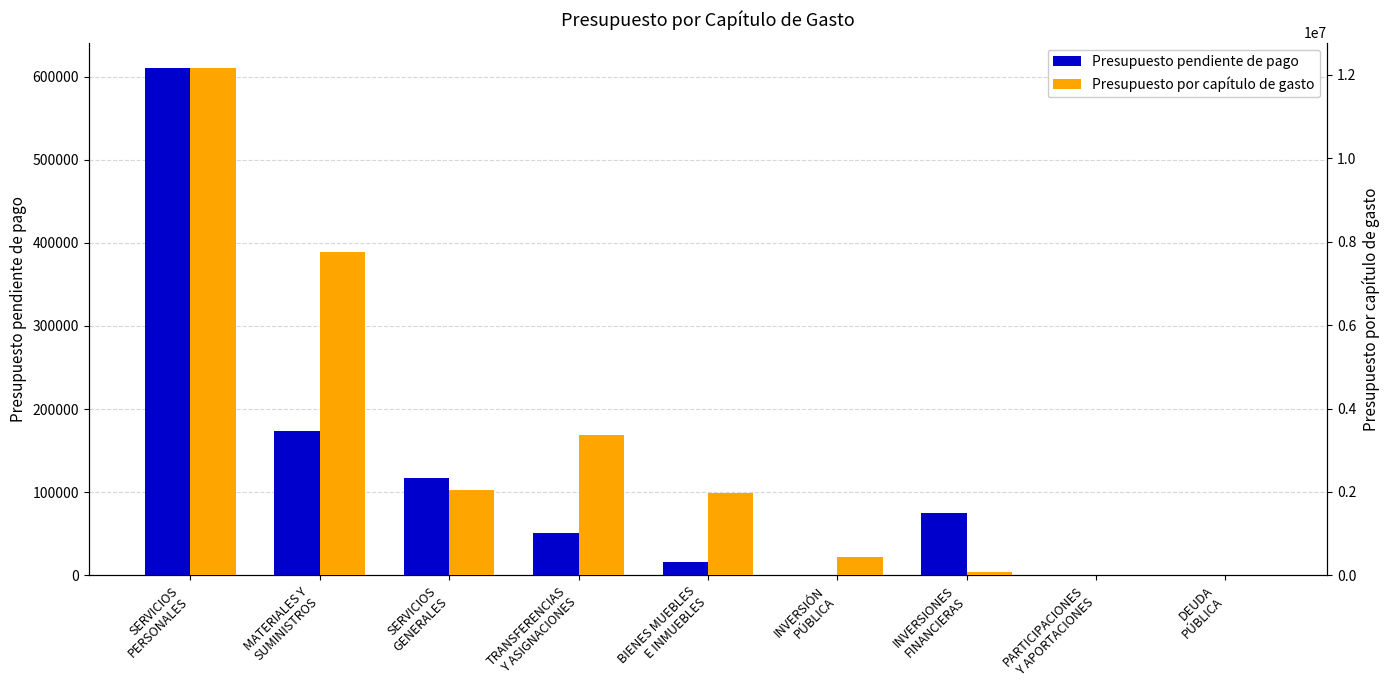

Between PARTICIPACIONES
Y APORTACIONES and SERVICIOS
GENERALES, which is larger?

SERVICIOS
GENERALES